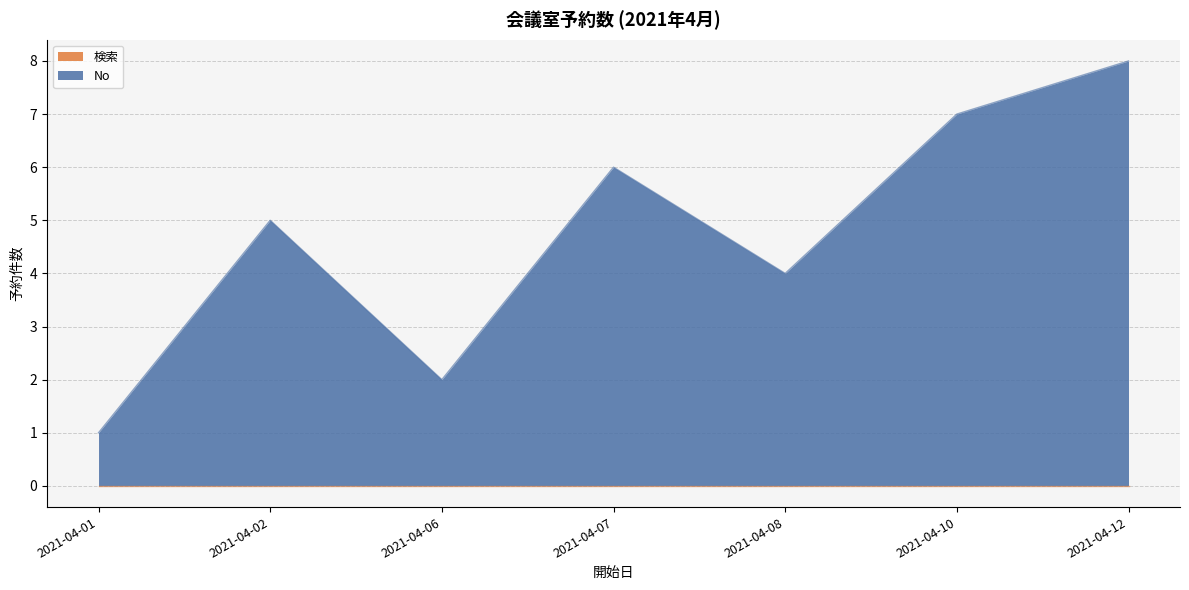

List the labels in order of value, largest first.

2021-04-12, 2021-04-10, 2021-04-07, 2021-04-02, 2021-04-08, 2021-04-06, 2021-04-01